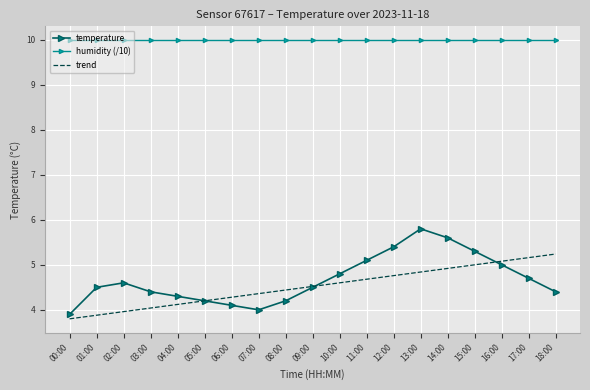

List the labels in order of trend value, largest first.

18:00, 17:00, 16:00, 15:00, 14:00, 13:00, 12:00, 11:00, 10:00, 09:00, 08:00, 07:00, 06:00, 05:00, 04:00, 03:00, 02:00, 01:00, 00:00